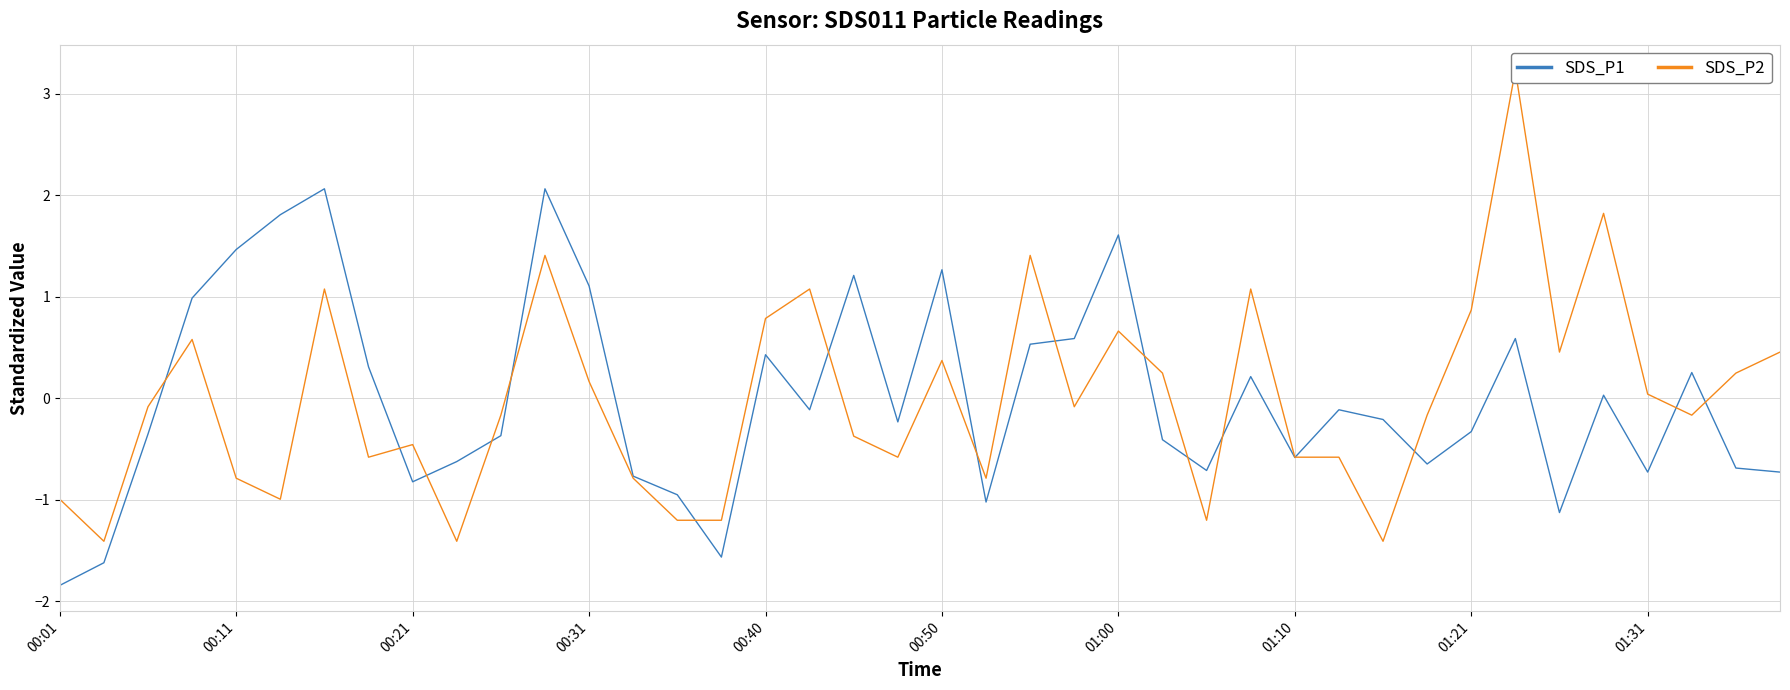

What is the smallest value displayed?

-1.8